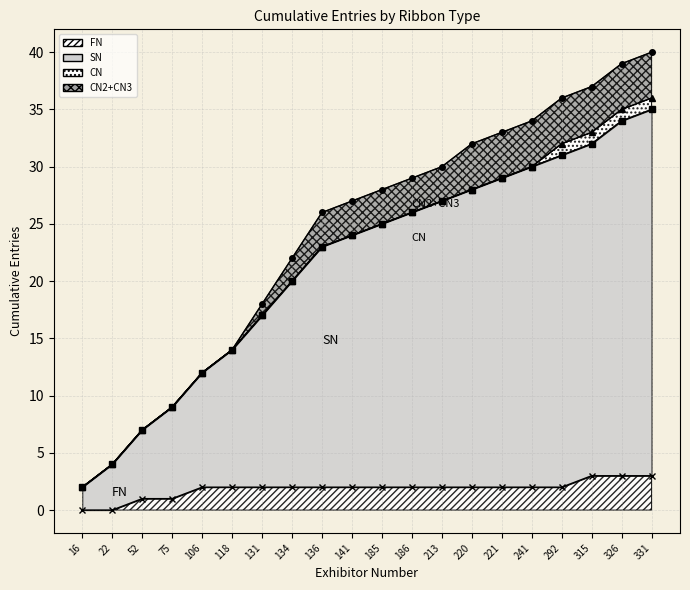

True or false: CN and FN cross at least once.

False